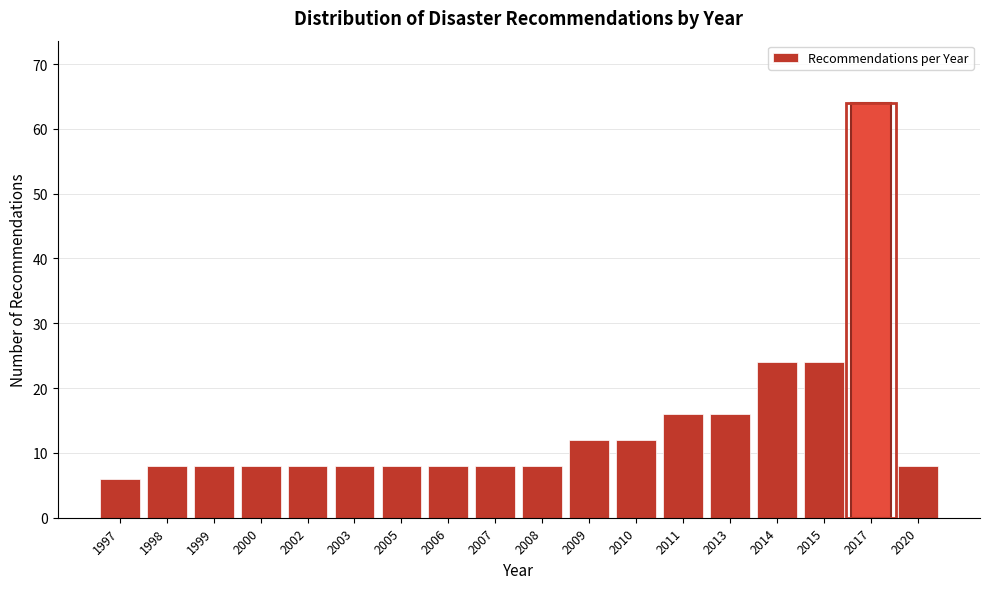

Reading left to right, extract all data points from this chart.

1997=6	1998=8	1999=8	2000=8	2002=8	2003=8	2005=8	2006=8	2007=8	2008=8	2009=12	2010=12	2011=16	2013=16	2014=24	2015=24	2017=64	2020=8